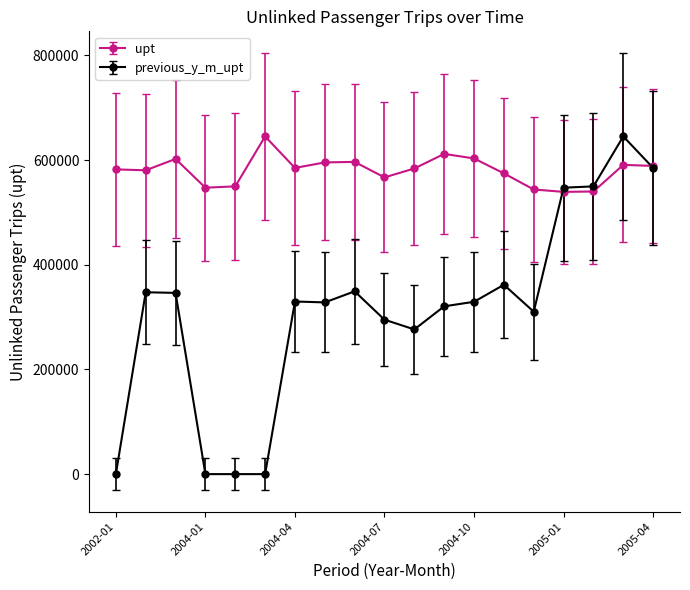

Which series has the largest total across all categories?

upt